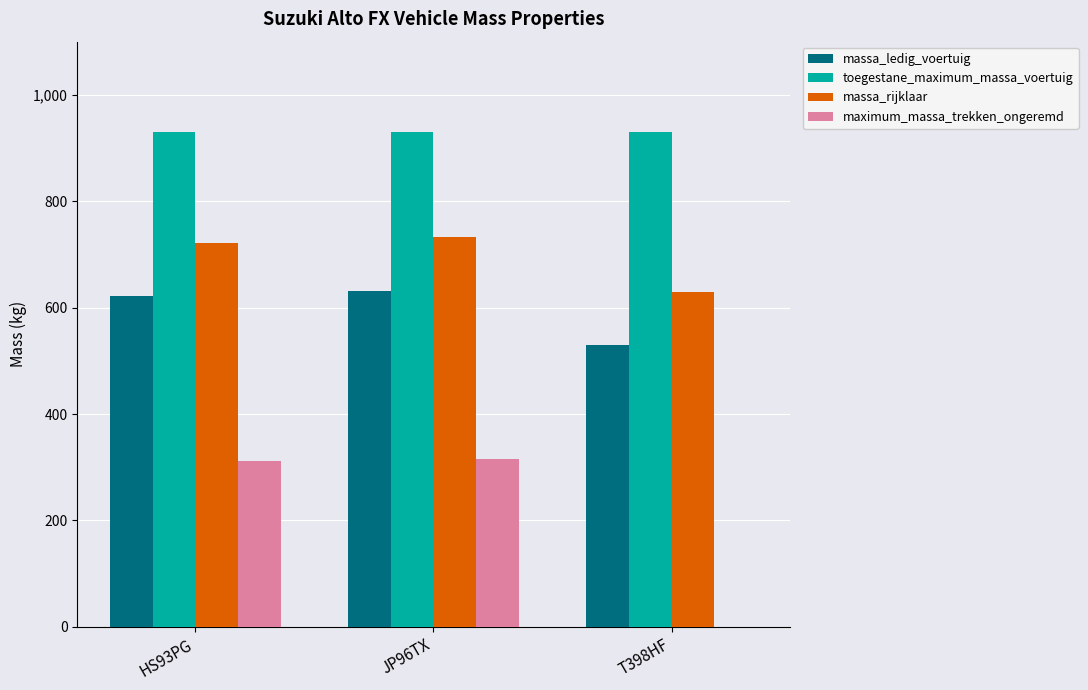

What is the sum of the maximum_massa_trekken_ongeremd values at HS93PG and T398HF?

311